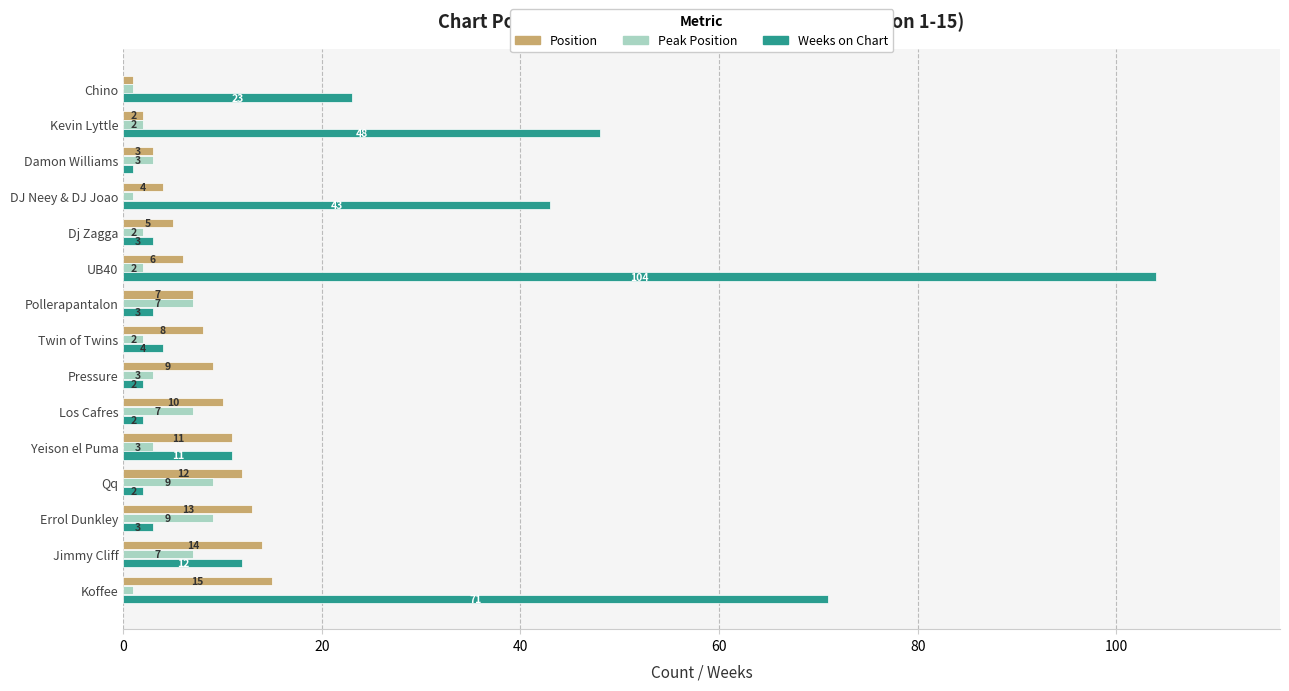

How many data points in Weeks on Chart are less than 4?

7